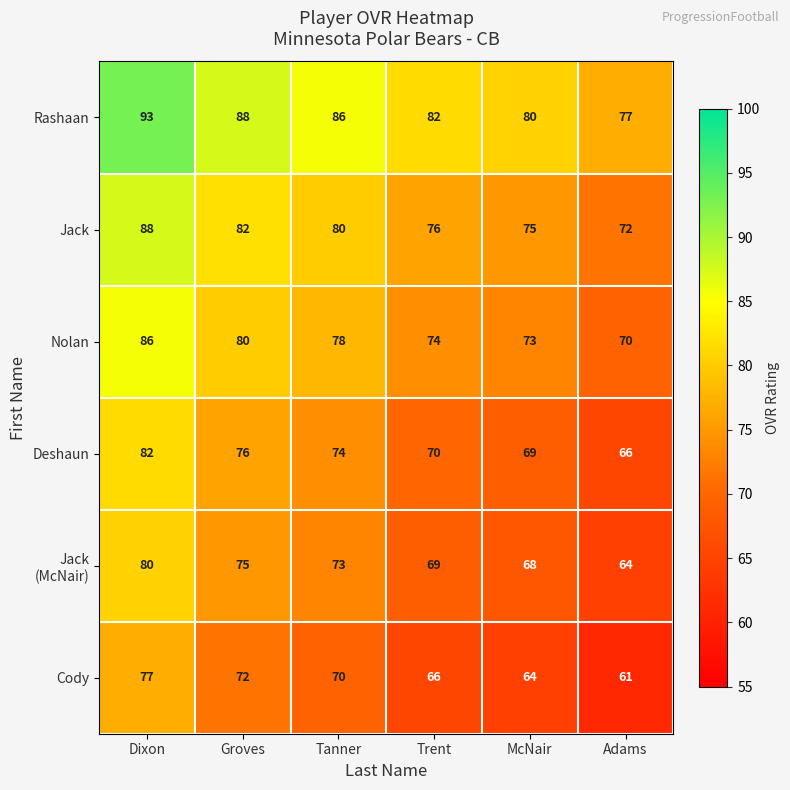

At which label does Nolan reach its minimum?

Adams